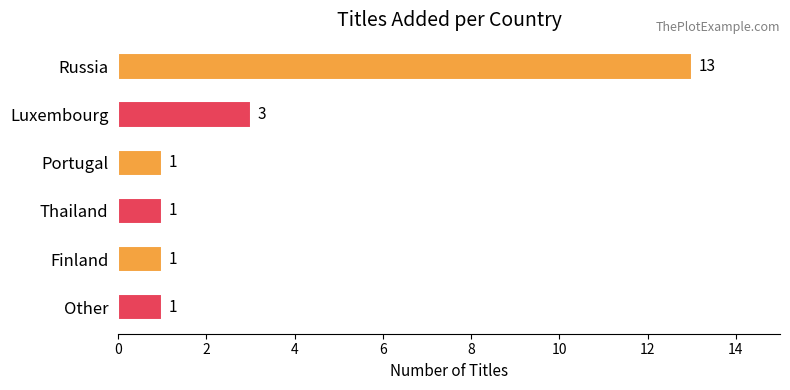

Count the values in the range 1 to 3.

5